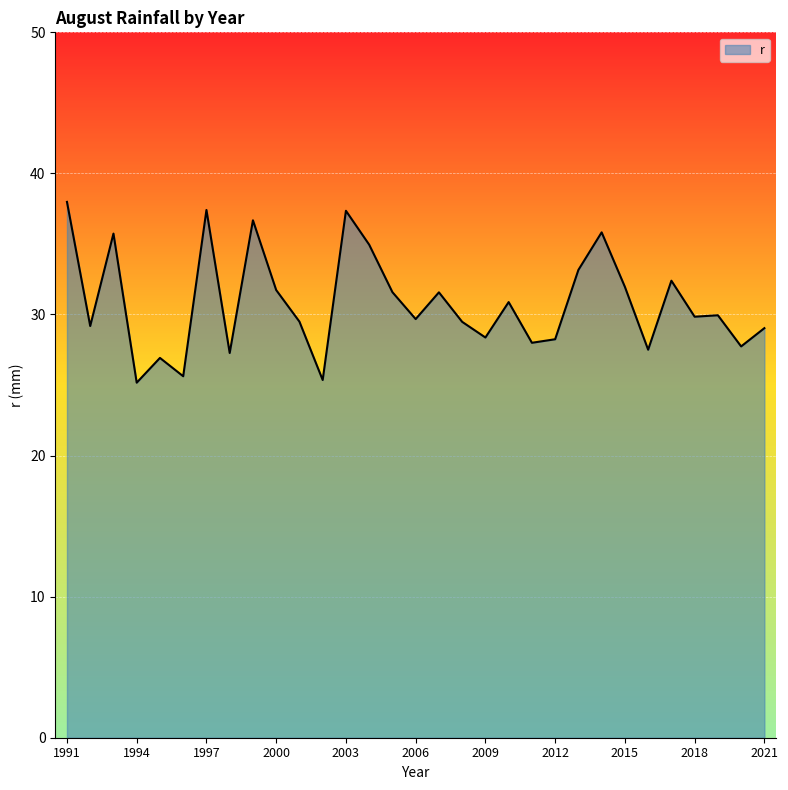

What is the difference between the maximum and minimum values?

12.8